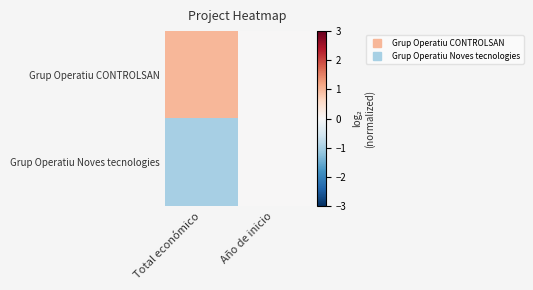

Reading right to left, list all the values displayed in this chart.

Grup Operatiu CONTROLSAN: Año de inicio=0	Total económico=1
Grup Operatiu Noves tecnologies: Año de inicio=0	Total económico=-1